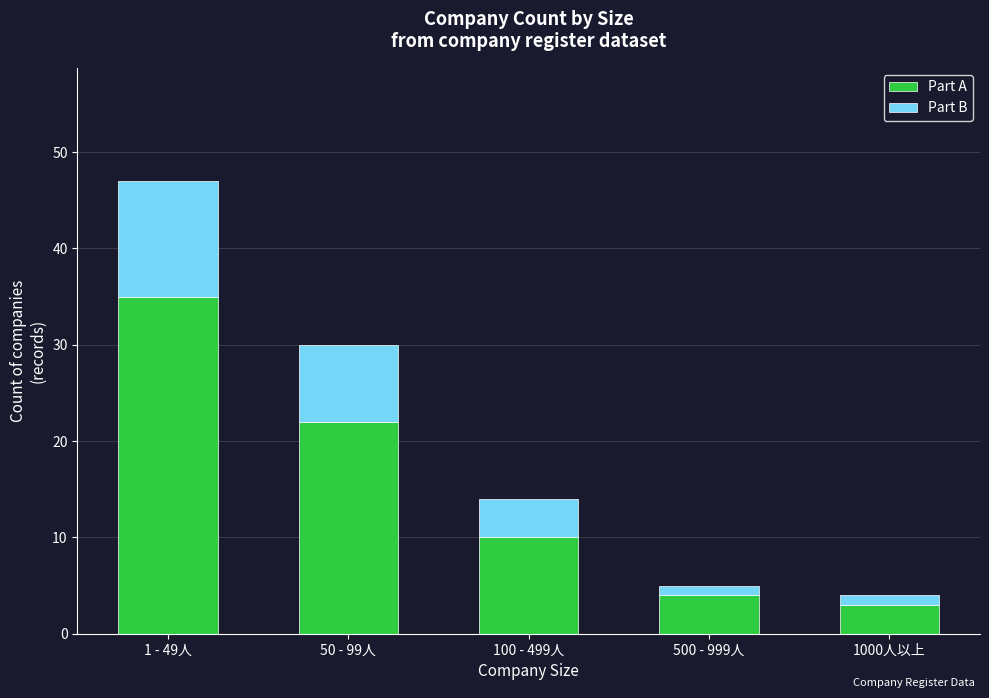

How many bars are there in total?

5